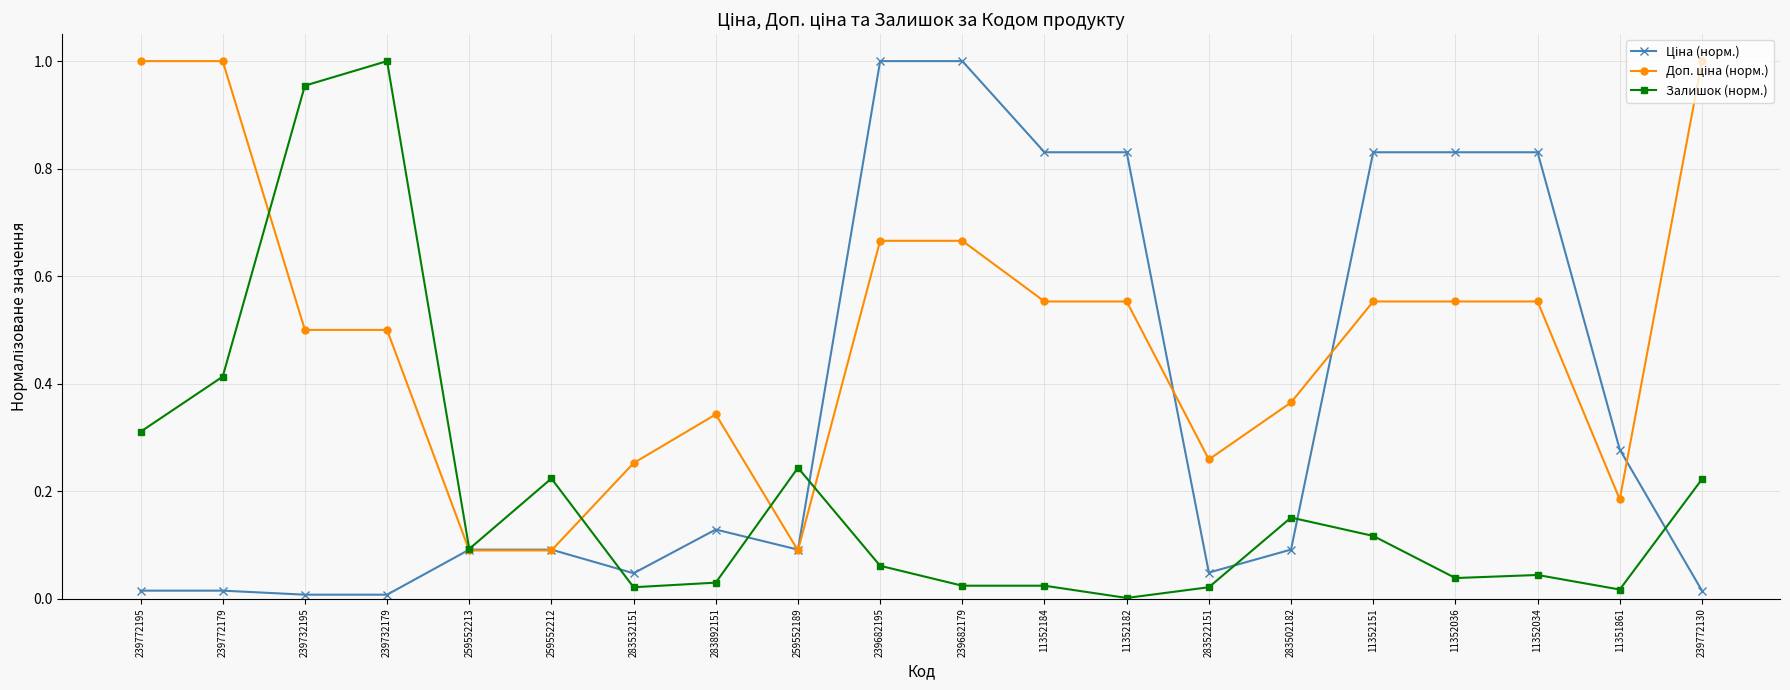

Is it true that Залишок (норм.) equals 0.1 at 259552212?

False